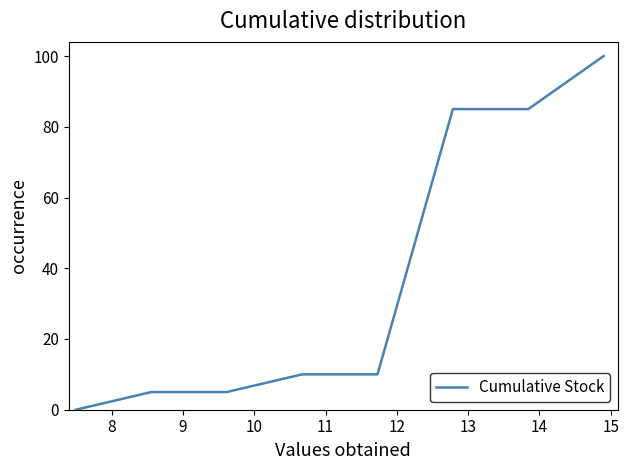

What is the maximum value shown in the chart?

100